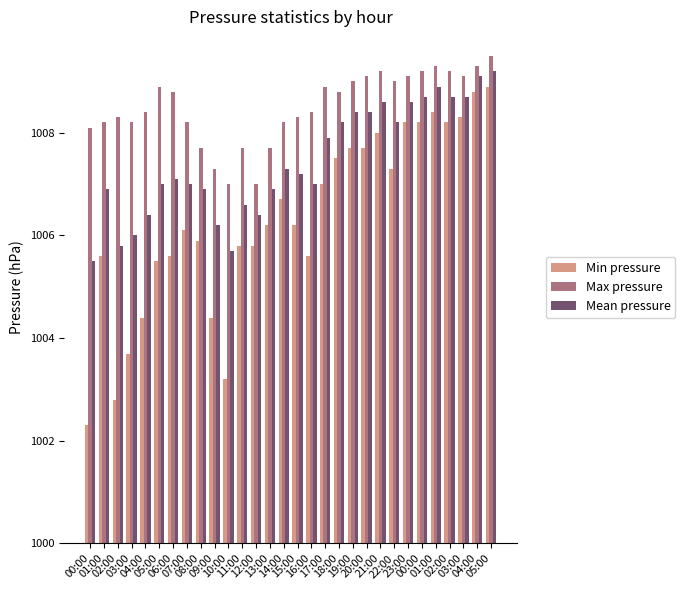

Does the chart contain stacked bars?

No